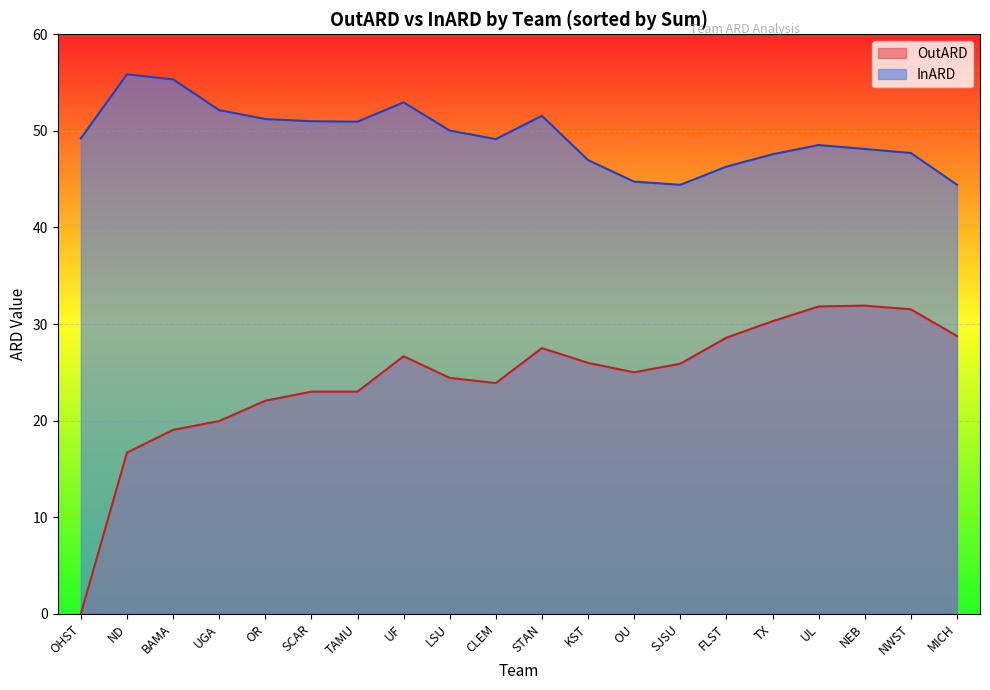

Is it true that OutARD equals 30.3 at TX?

True